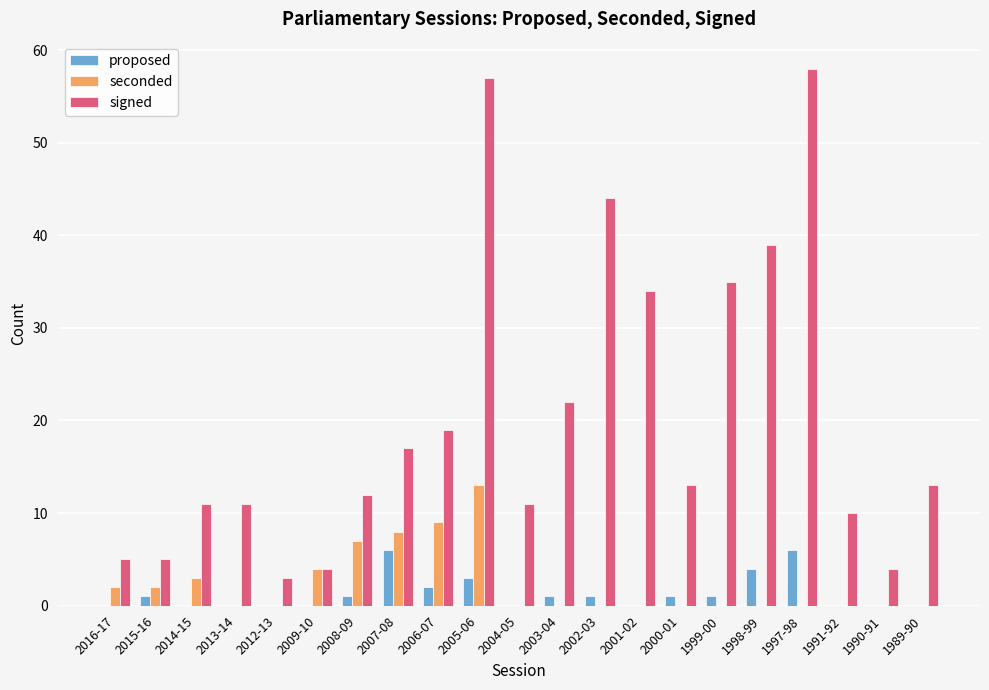

What is the difference between the signed values at 2008-09 and 2000-01?

1